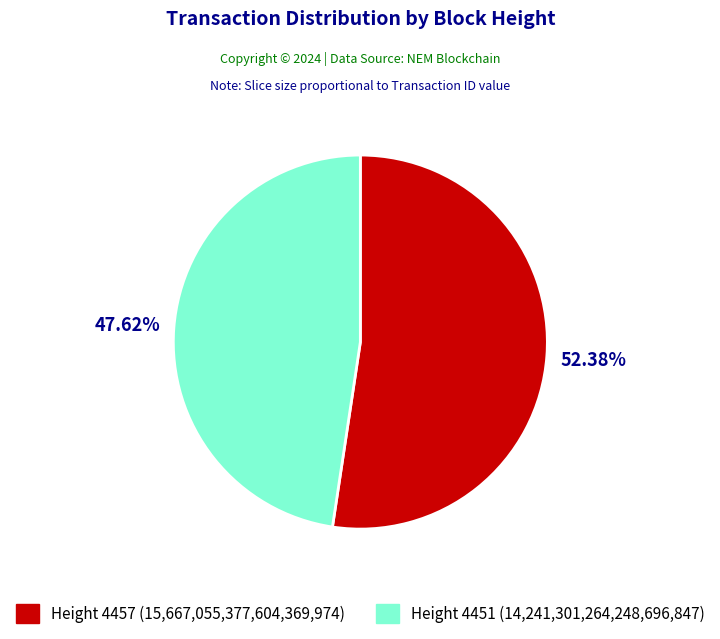

Is there a majority slice in this chart?

Yes